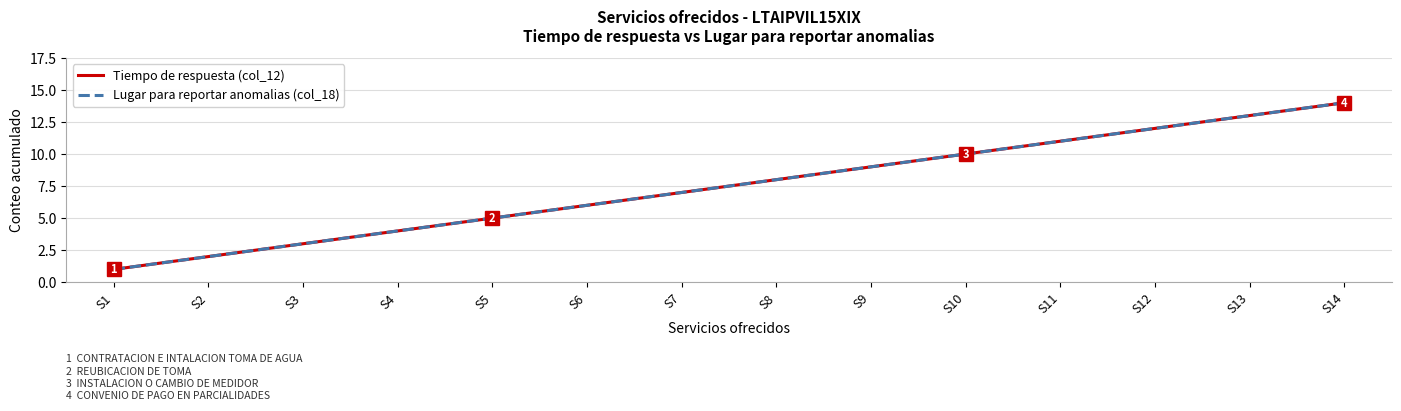

How many lines are shown in the chart?

2